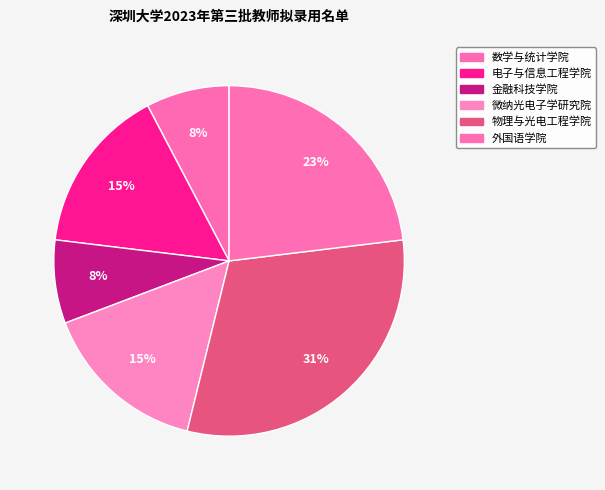

How many slices are in this pie chart?

6